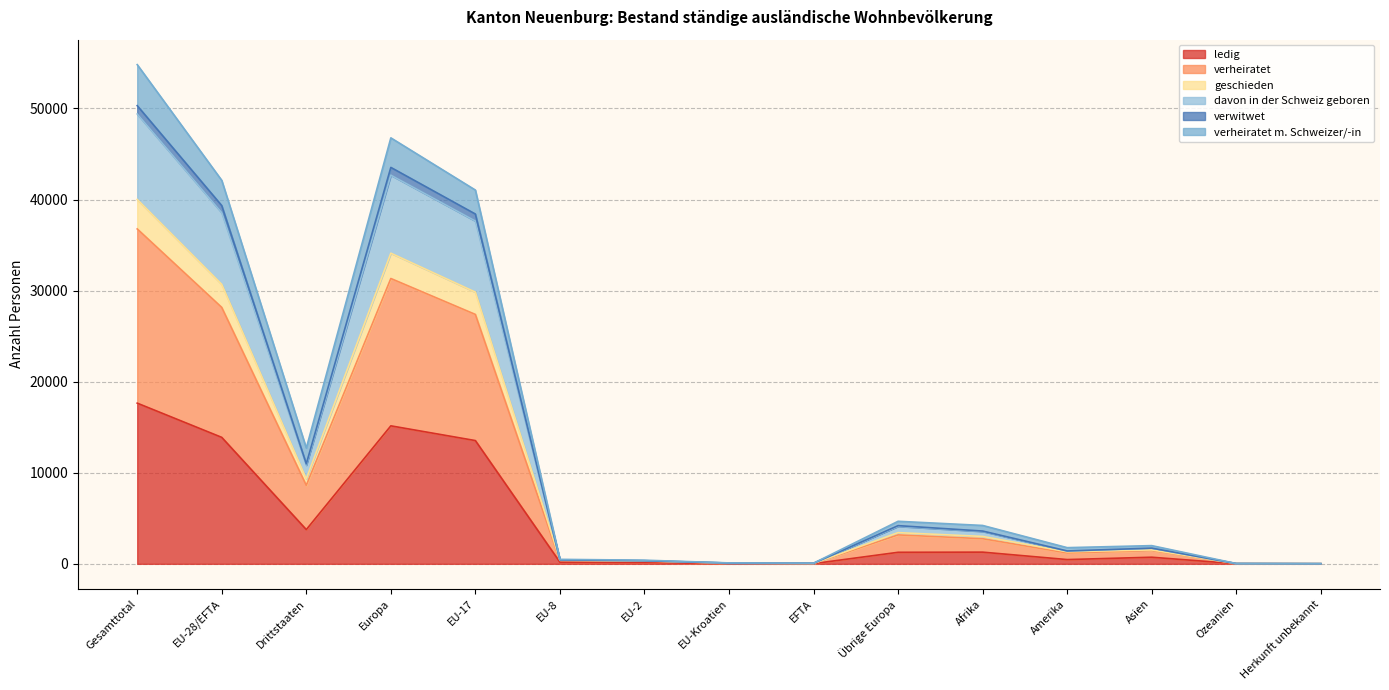

At which label is ledig closest to 8823?

EU-17